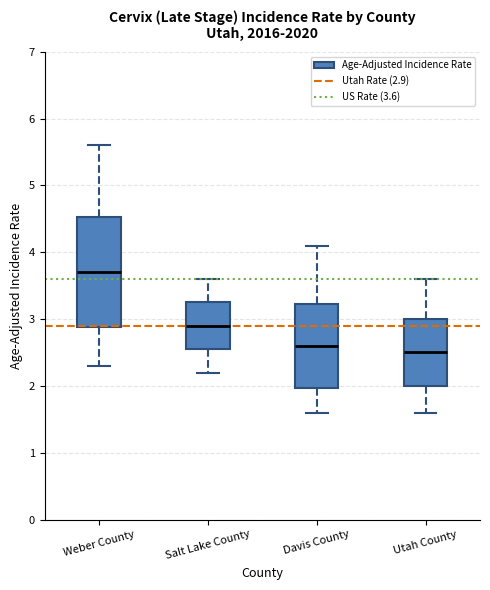

Reading left to right, transcribe this box plot: for each box, give where its median line is, the range the box spans, and where its two whiskers end, as read against the y-axis. The values are not printed on the chart, so give them approximately, as read against the axis.

Weber County: median 3.7, box 2.9 to 4.5, whiskers 2.3 to 5.6
Salt Lake County: median 2.9, box 2.6 to 3.3, whiskers 2.2 to 3.6
Davis County: median 2.6, box 2.0 to 3.2, whiskers 1.6 to 4.1
Utah County: median 2.5, box 2.0 to 3.0, whiskers 1.6 to 3.6